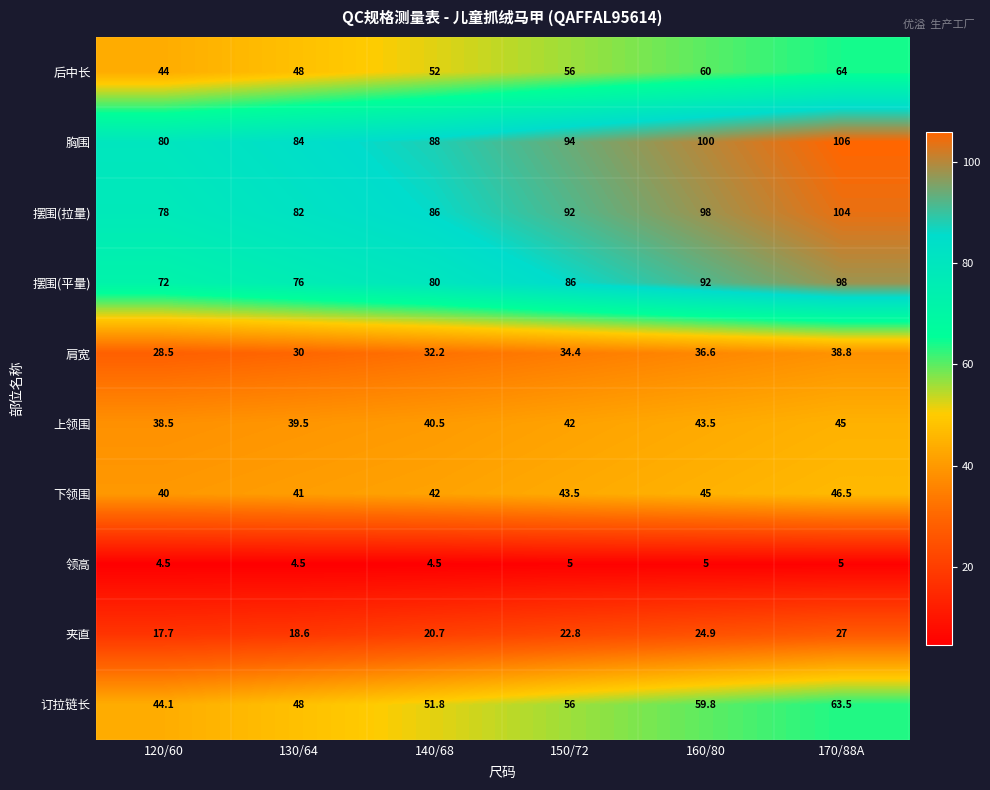

True or false: 订拉链长 has a value of 56.0 at 150/72.

True